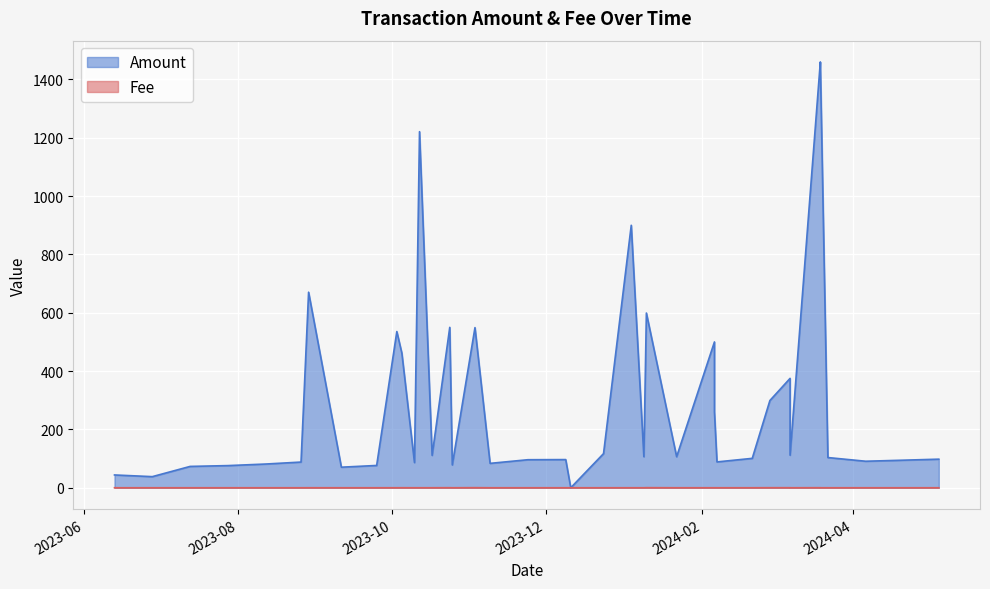

What is the spread (max minus min) of values at 20?

96.1